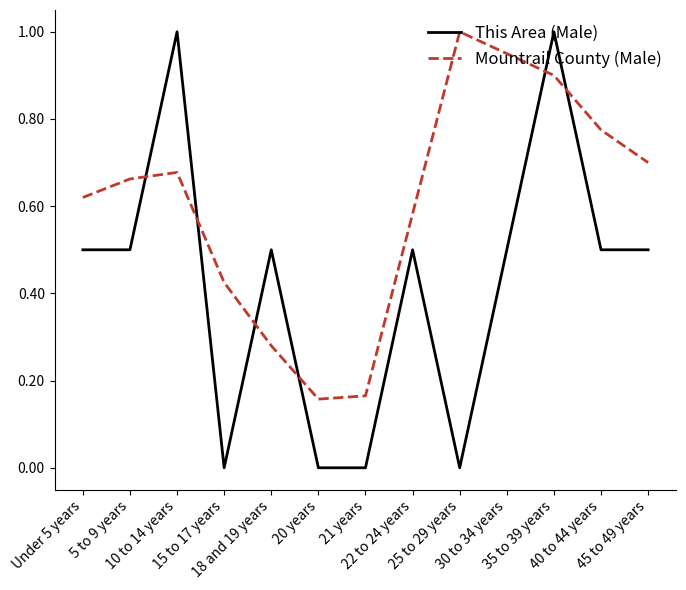

Which series ends up on top after the final intersection of Mountrail County (Male) and This Area (Male)?

Mountrail County (Male)